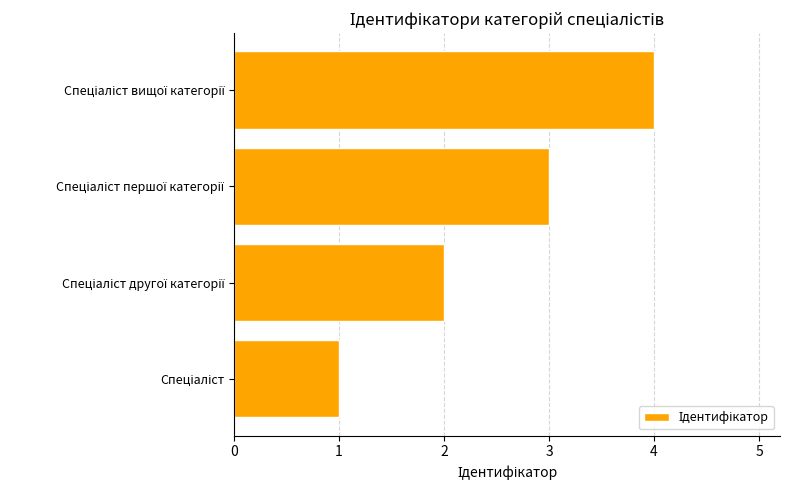

What is the maximum value shown in the chart?

4